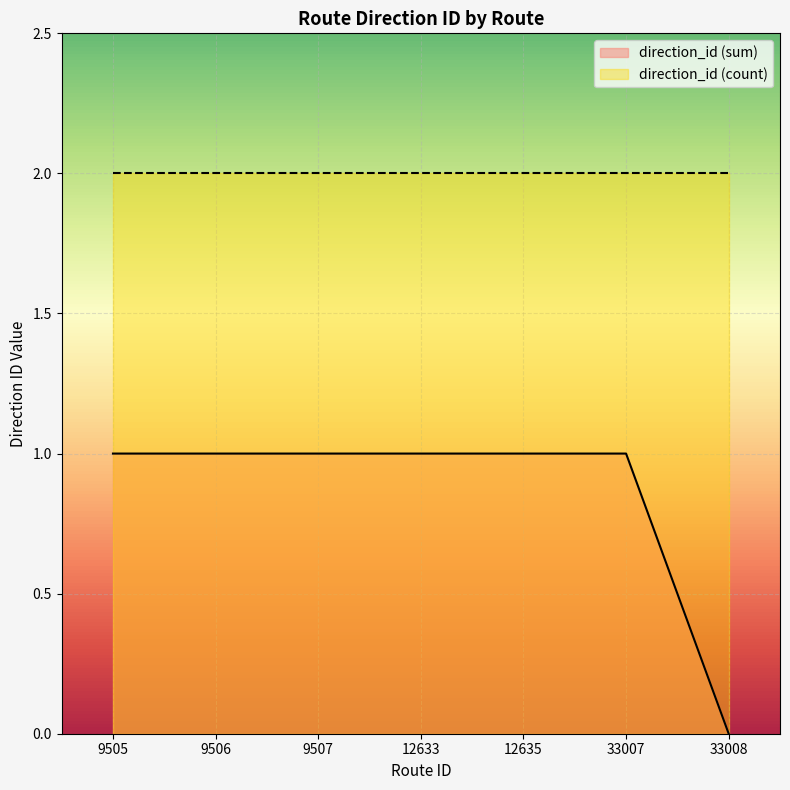

What is the total value across all series at 33007?

3